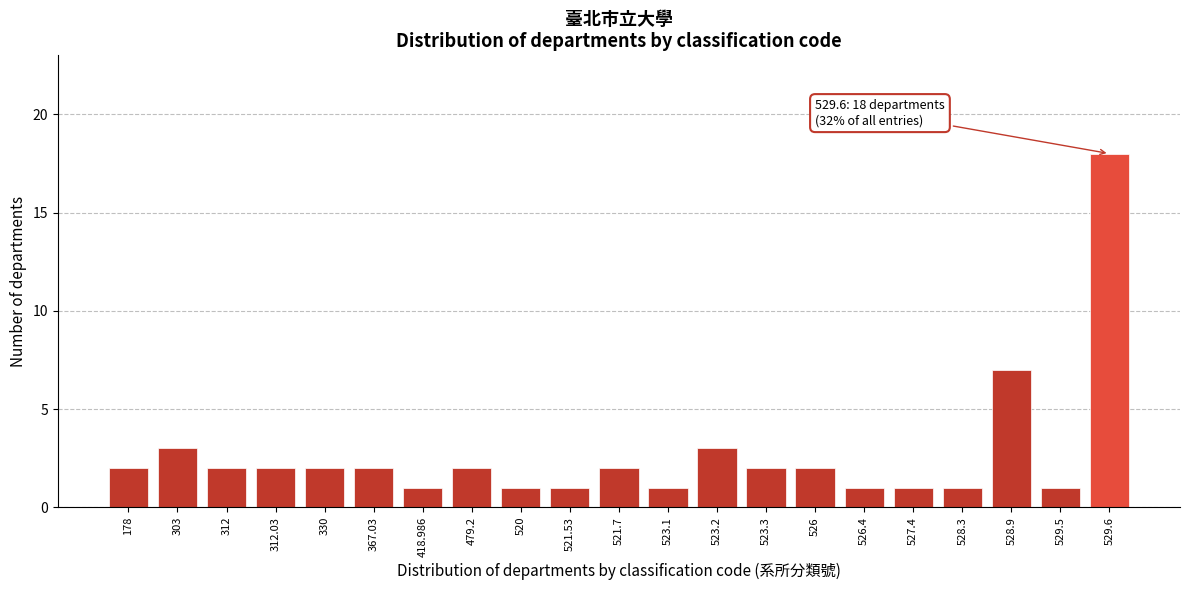

Reading left to right, what are all the values shown in this chart?

178=2	303=3	312=2	312.03=2	330=2	367.03=2	418.986=1	479.2=2	520=1	521.53=1	521.7=2	523.1=1	523.2=3	523.3=2	526=2	526.4=1	527.4=1	528.3=1	528.9=7	529.5=1	529.6=18